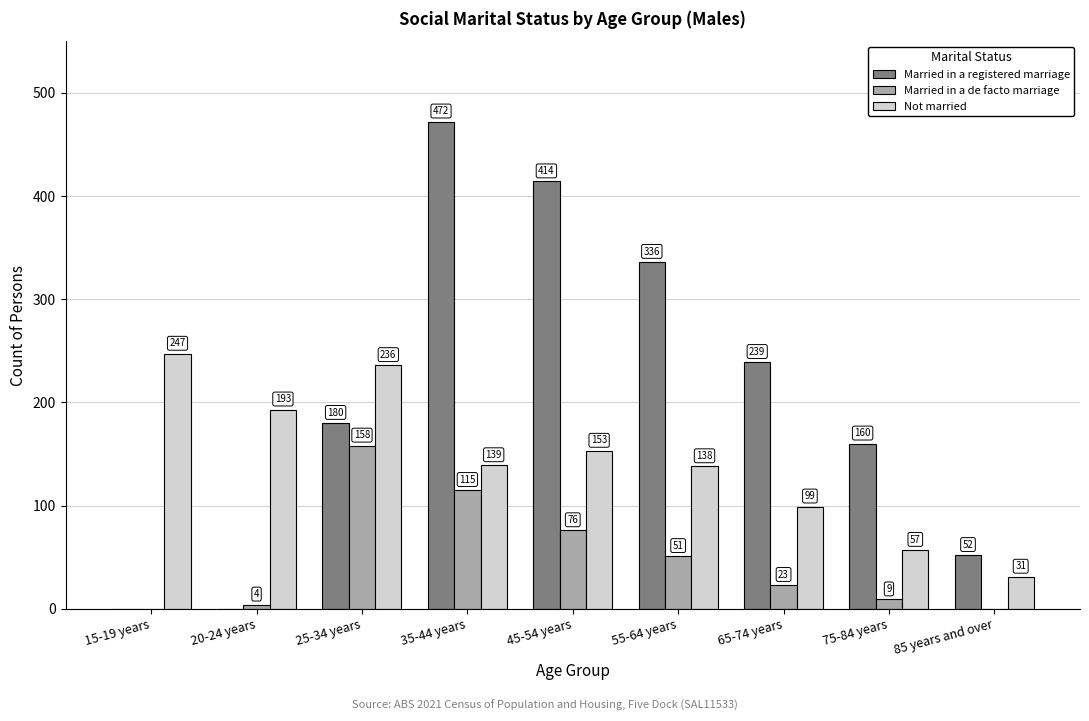

What is the sum of all Married in a de facto marriage values?

436